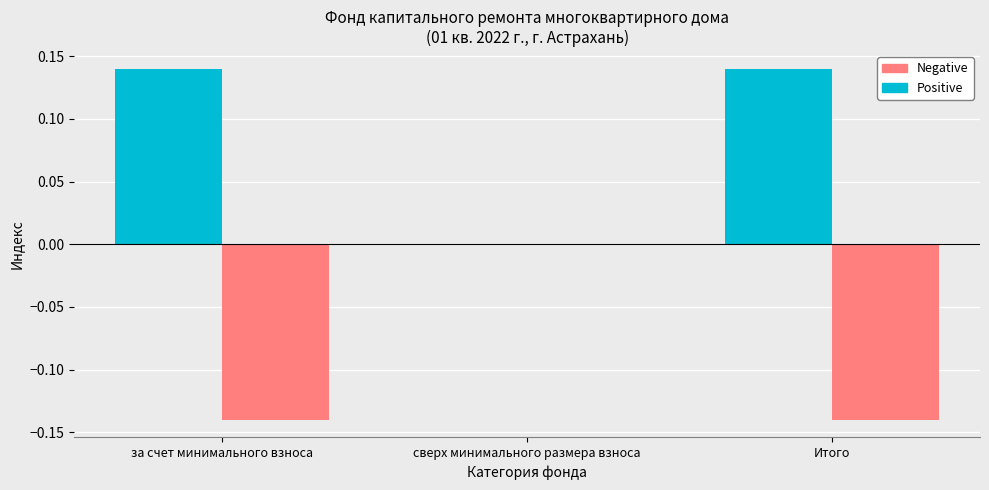

True or false: Positive has a value of 0.2 at за счет минимального взноса.

False